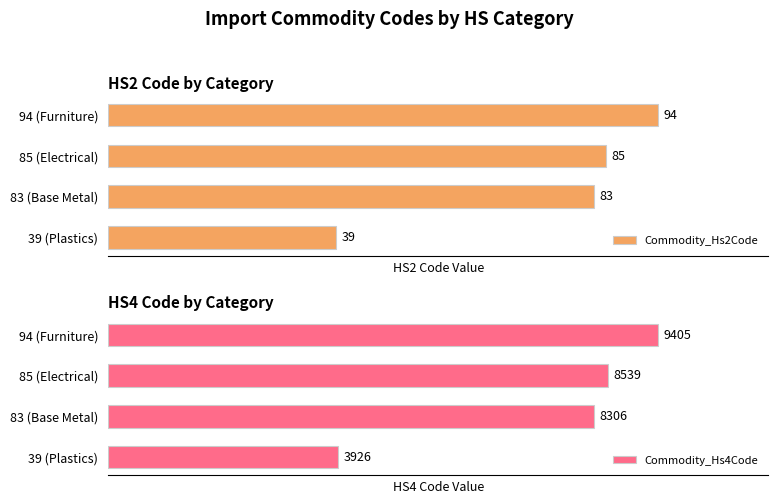

Reading left to right, list all the values displayed in this chart.

Commodity_Hs2Code: 39	83	85	94
Commodity_Hs4Code: 3926	8306	8539	9405